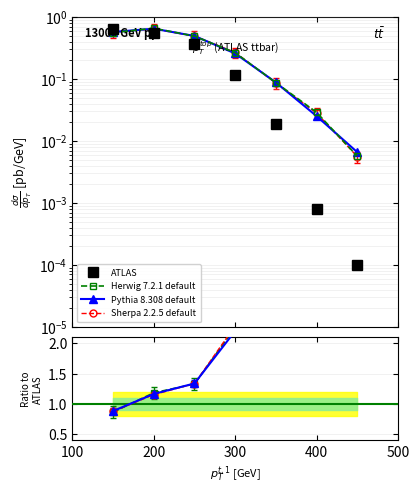

How many categories are shown in the chart?

7